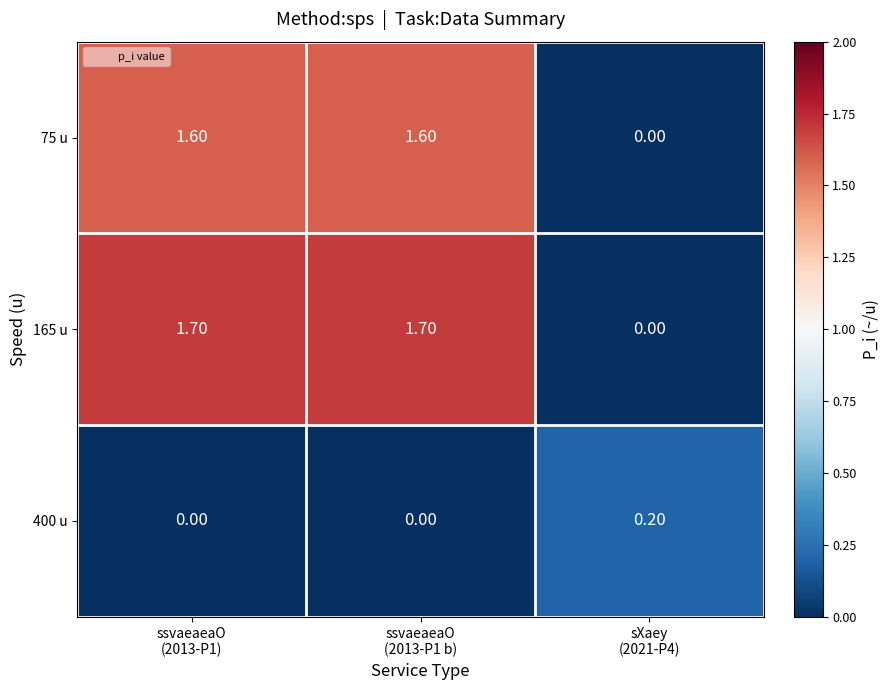

At how many categories does at least one series exceed 0?

3